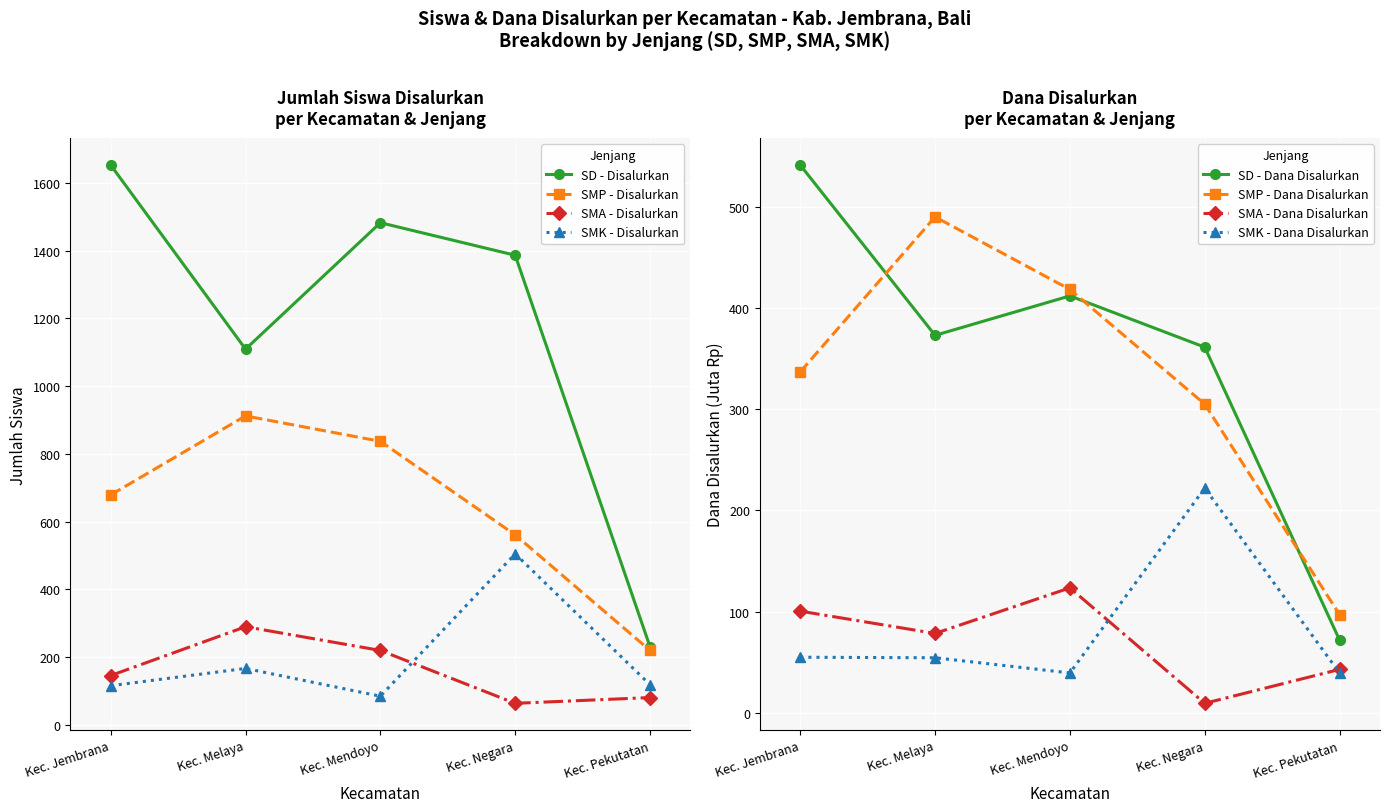

True or false: SMK - Disalurkan has more than 1 points higher than both neighbors.

True